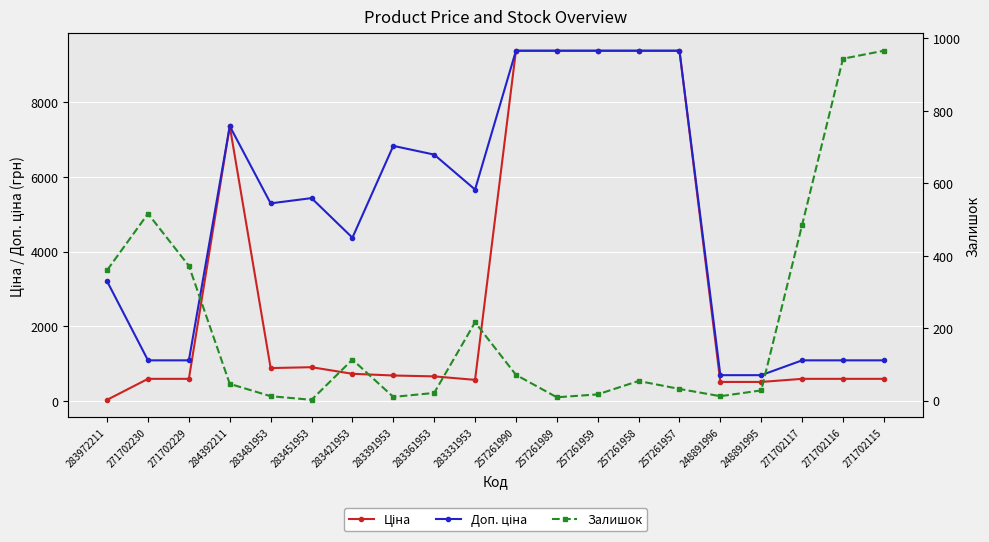

Count the number of data series in this chart.

3